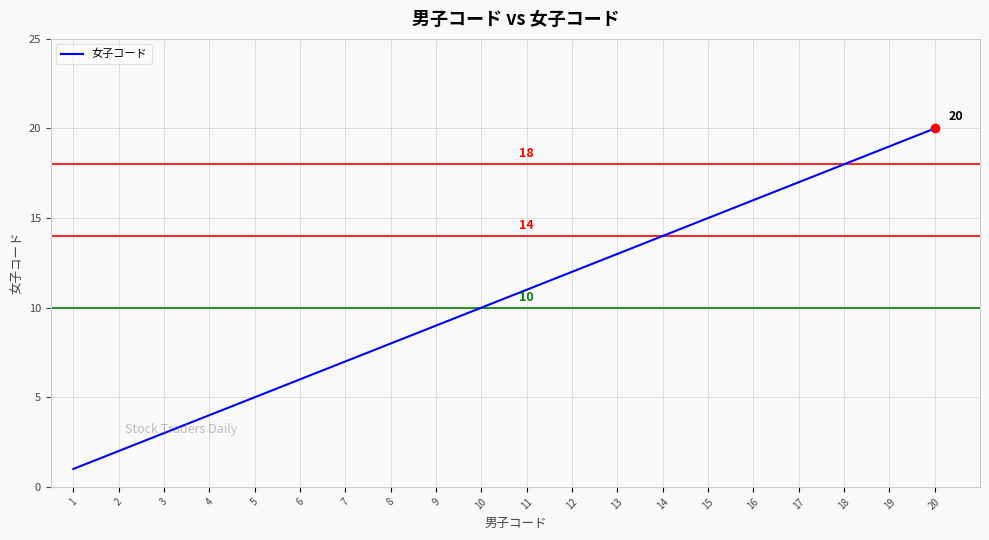

True or false: the data shows 34 at 20.

False